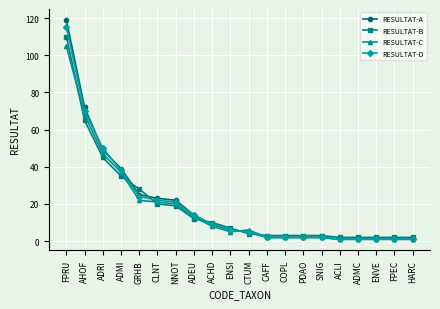

At which label does RESULTAT-D first exceed 6?

FPRU